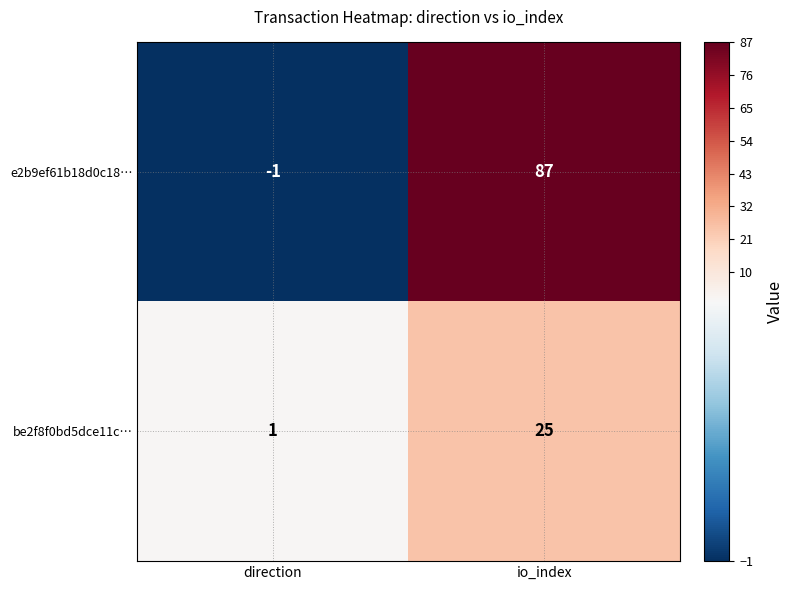

At which category does the chart reach its minimum across all series?

direction